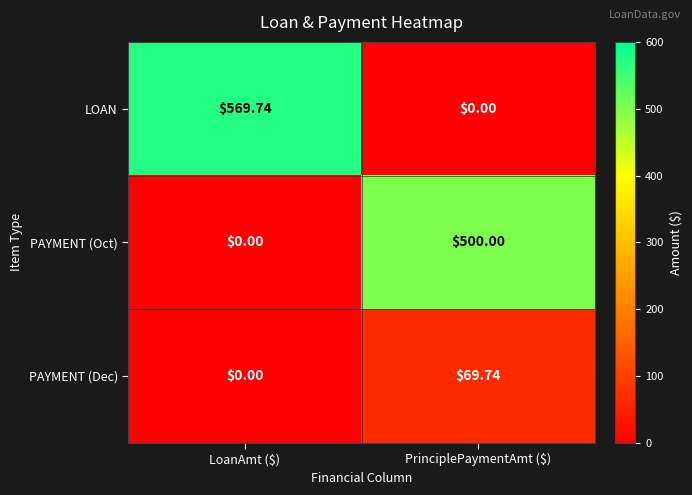

List the series in order of their peak value, highest first.

LOAN, PAYMENT (Oct), PAYMENT (Dec)